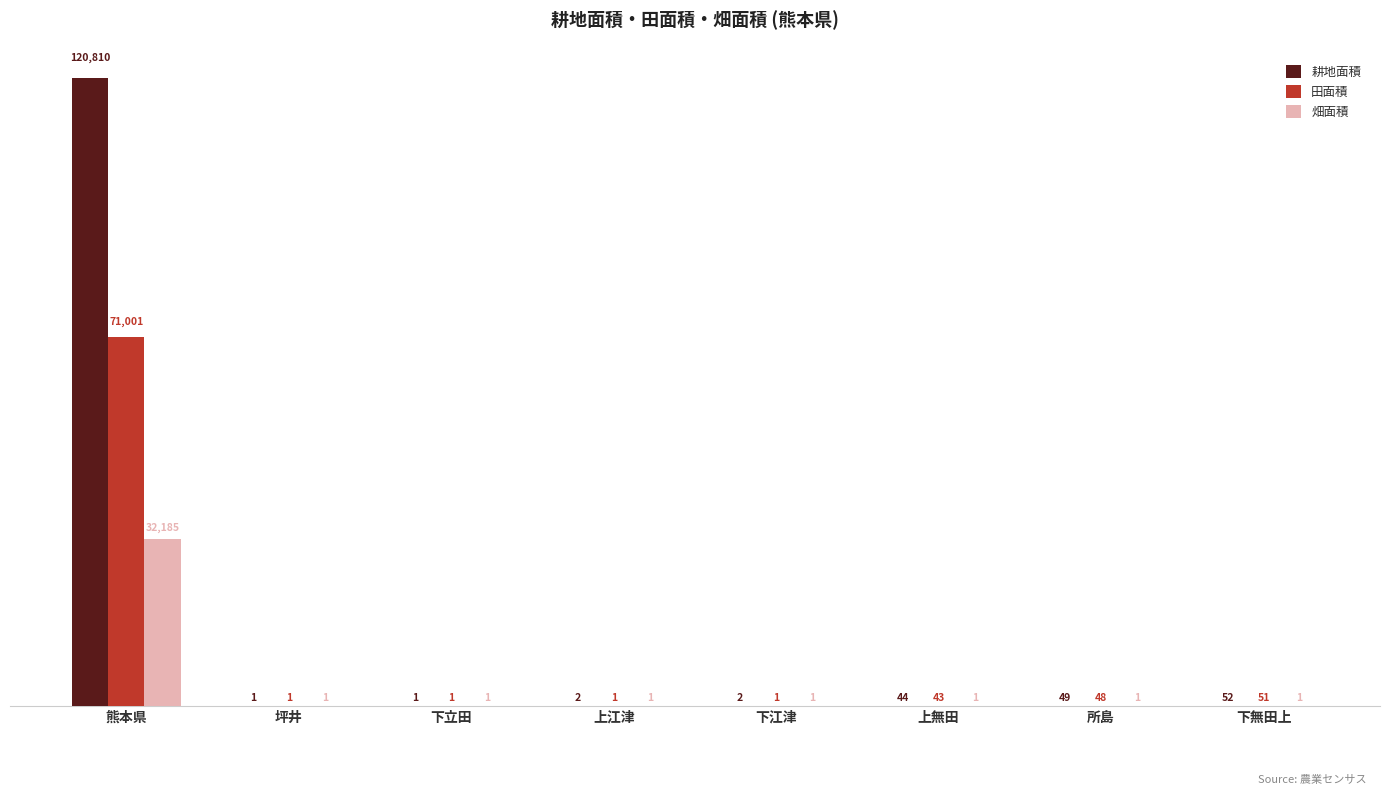

How many groups of bars are there?

8